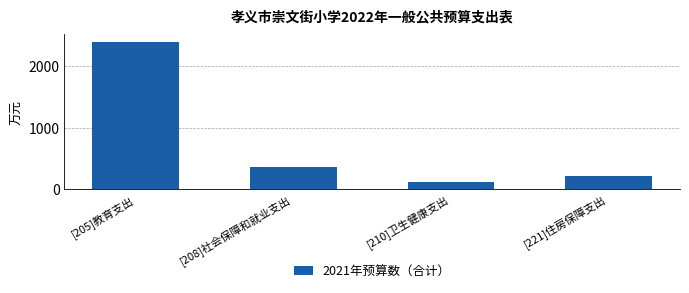

Reading left to right, list all the values displayed in this chart.

2400.3	350.0	112.7	208.1